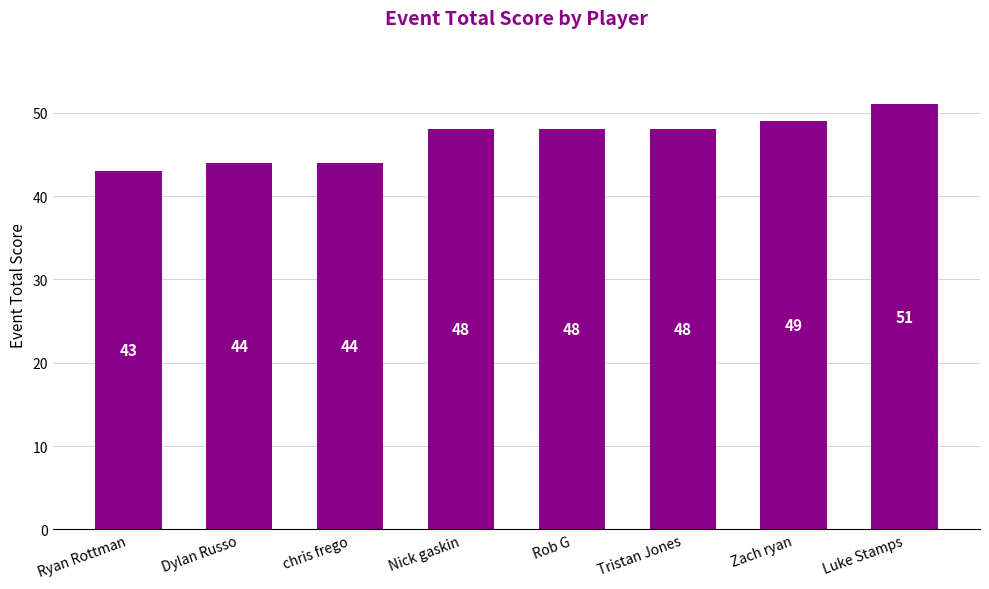

How many values are below 48?

3